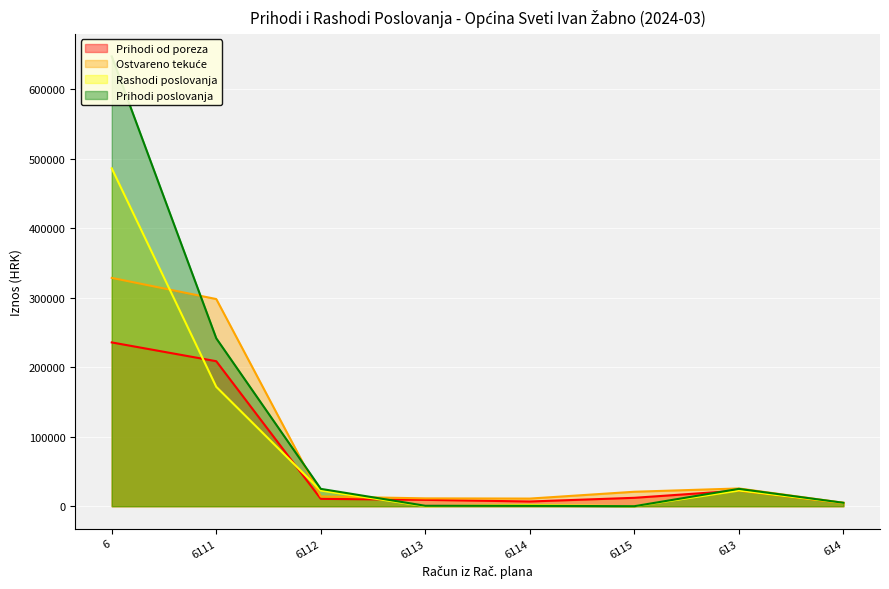

Reading right to left, transcribe all the data shown in this chart.

Prihodi od poreza: 614=4555.5	613=22494.5	6115=12074.2	6114=6771.7	6113=9138.6	6112=10577.4	6111=208722.5	6=235772.5
Ostvareno tekuće: 614=4920.7	613=25543.3	6115=20795.6	6114=10974.1	6113=11256.6	6112=14014.1	6111=298211.7	6=328675.8
Rashodi poslovanja: 614=4555.5	613=22490.5	6115=0.0	6114=1702.2	6113=4.0	6112=22490.5	6111=171862.9	6=486434.2
Prihodi poslovanja: 614=4920.7	613=24945.0	6115=0.0	6114=521.6	6113=598.3	6112=24945.0	6111=241692.9	6=647529.1